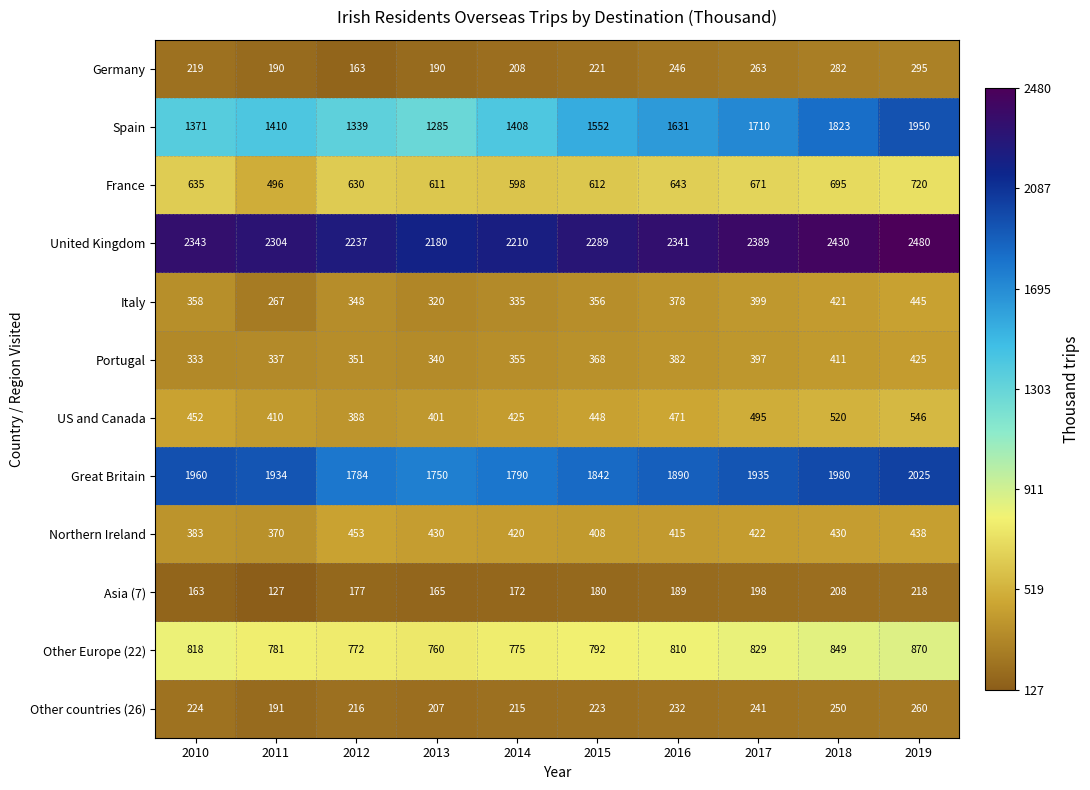

At how many categories does at least one series exceed 354?

10